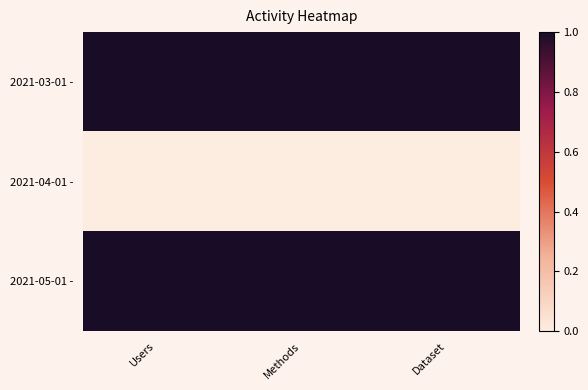

Reading left to right, list all the values displayed in this chart.

2021-03-01 -: Users=1	Methods=1	Dataset=1
2021-04-01 -: Users=0	Methods=0	Dataset=0
2021-05-01 -: Users=1	Methods=1	Dataset=1